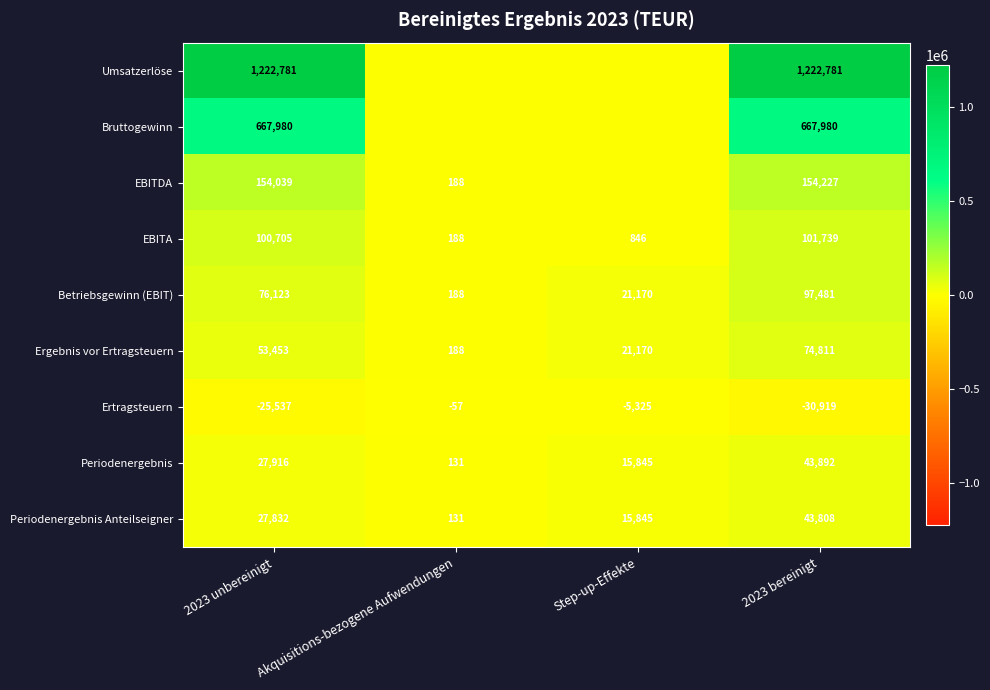

True or false: EBITA has a value of 155822 at 2023 bereinigt.

False